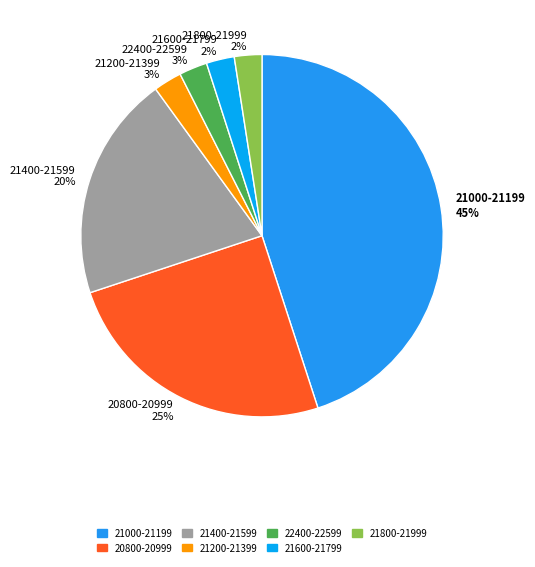

Is there any slice that represents more than half of the pie?

No